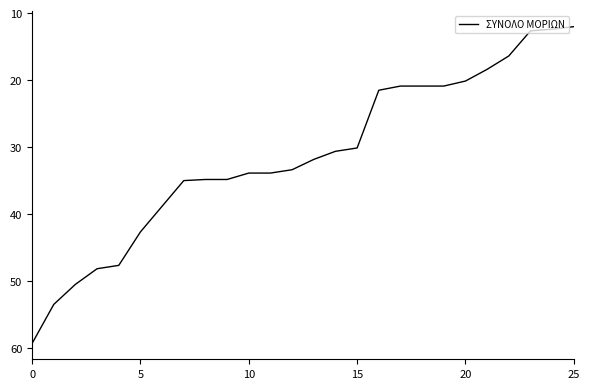

What is the difference between the second highest and second lowest values?

41.1